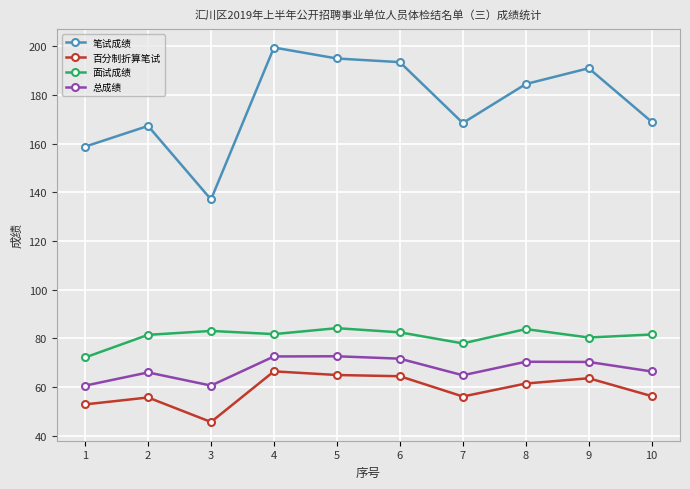

List the series in order of their peak value, lowest first.

百分制折算笔试, 总成绩, 面试成绩, 笔试成绩